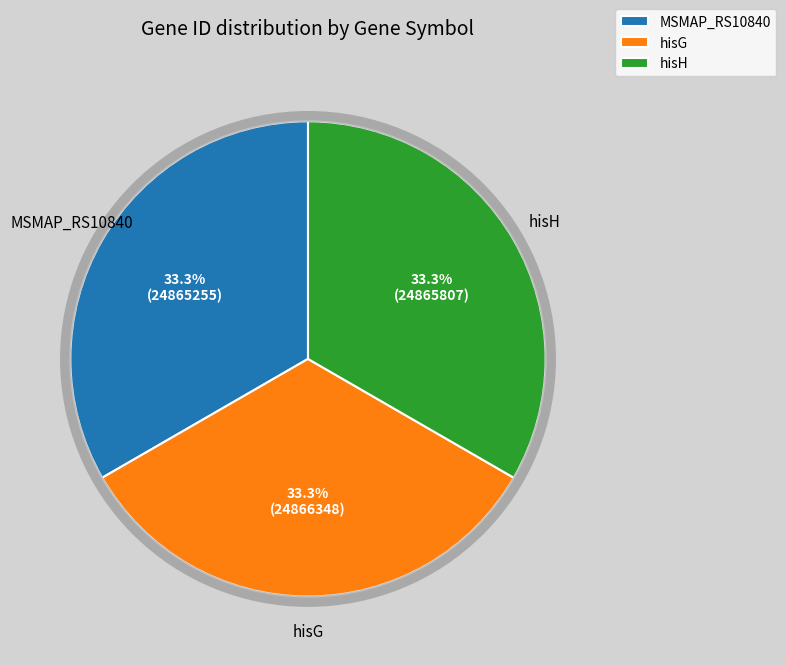

What is the total percentage of MSMAP_RS10840 and hisG?

66.7%